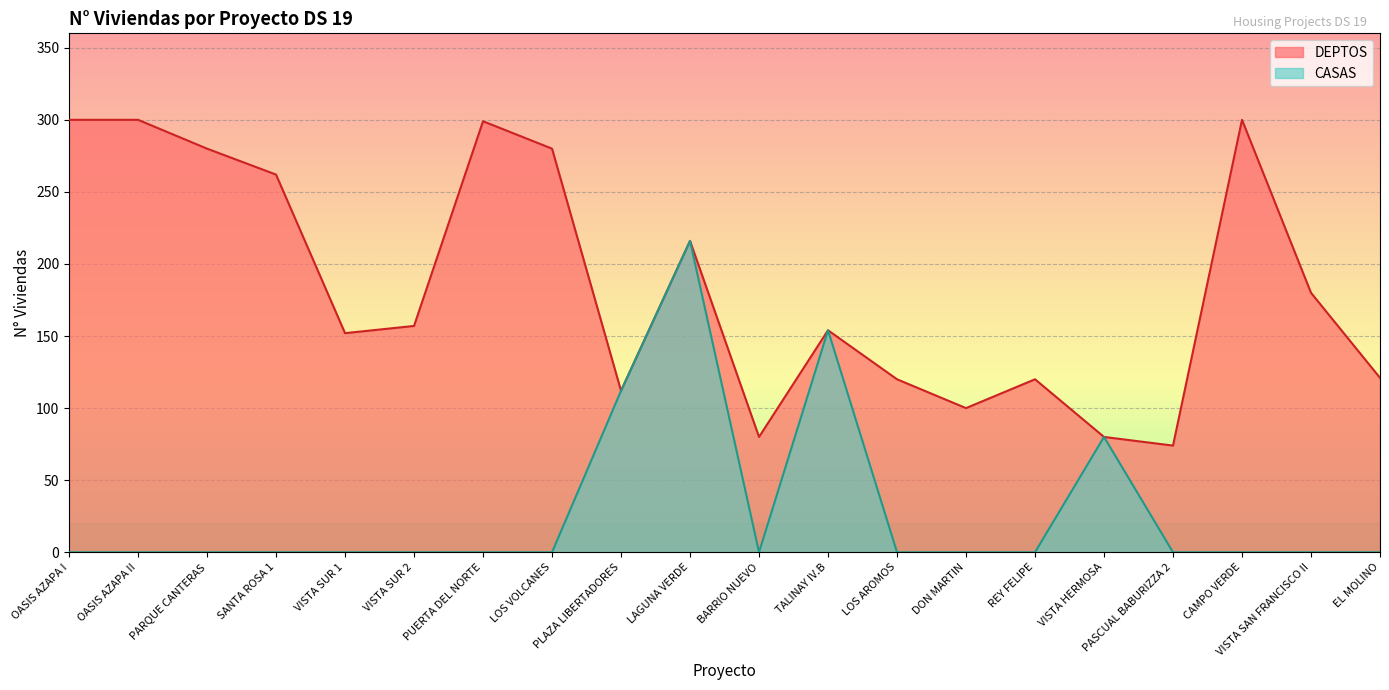

What position from the left is VISTA SUR 1?

5